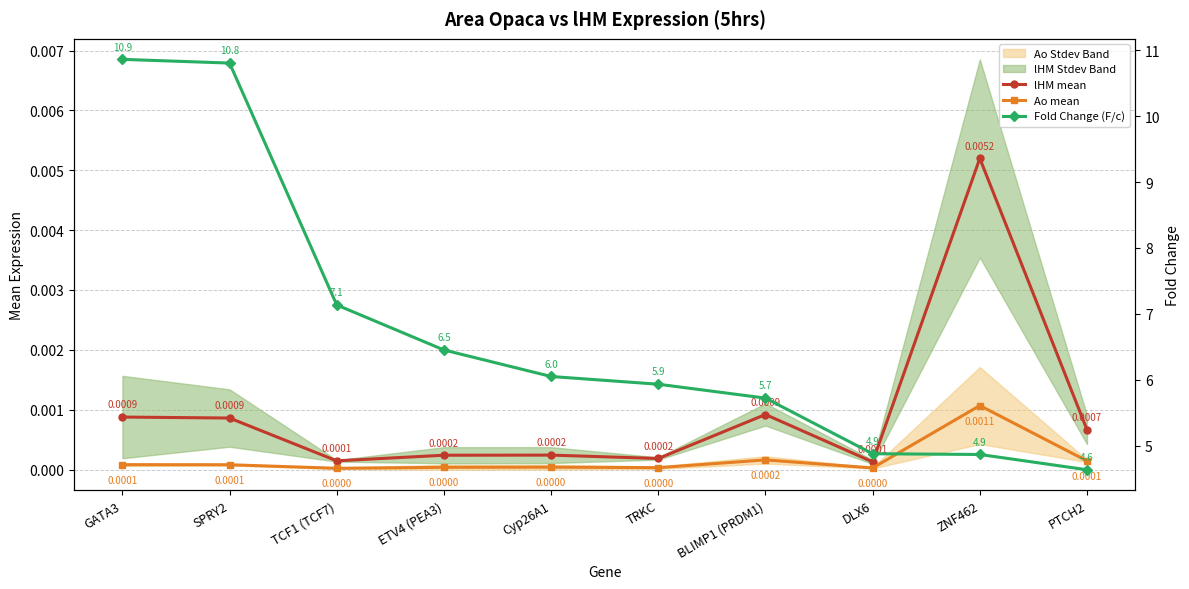

True or false: Fold Change (F/c) and lHM mean cross at least once.

False